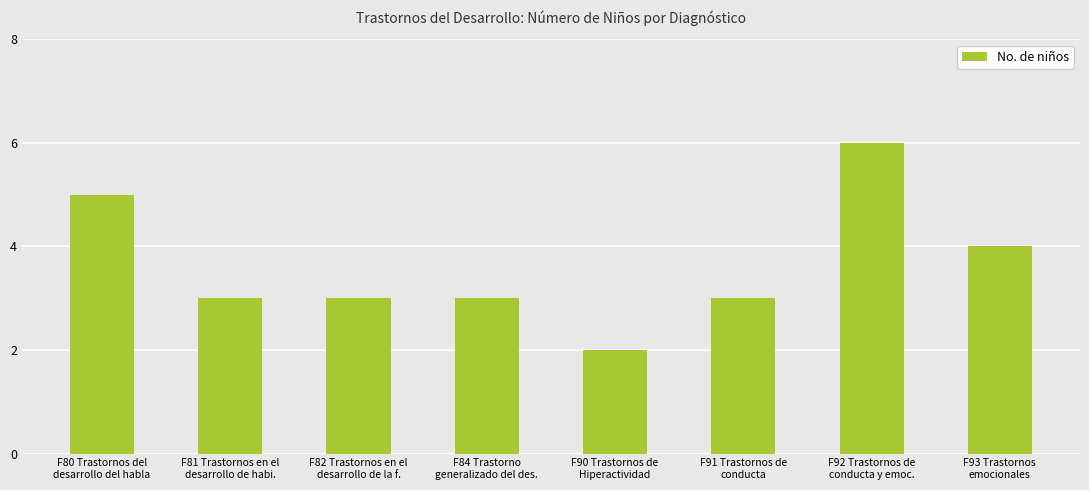

Between F81 Trastornos en el
desarrollo de habi. and F93 Trastornos
emocionales, which is larger?

F93 Trastornos
emocionales